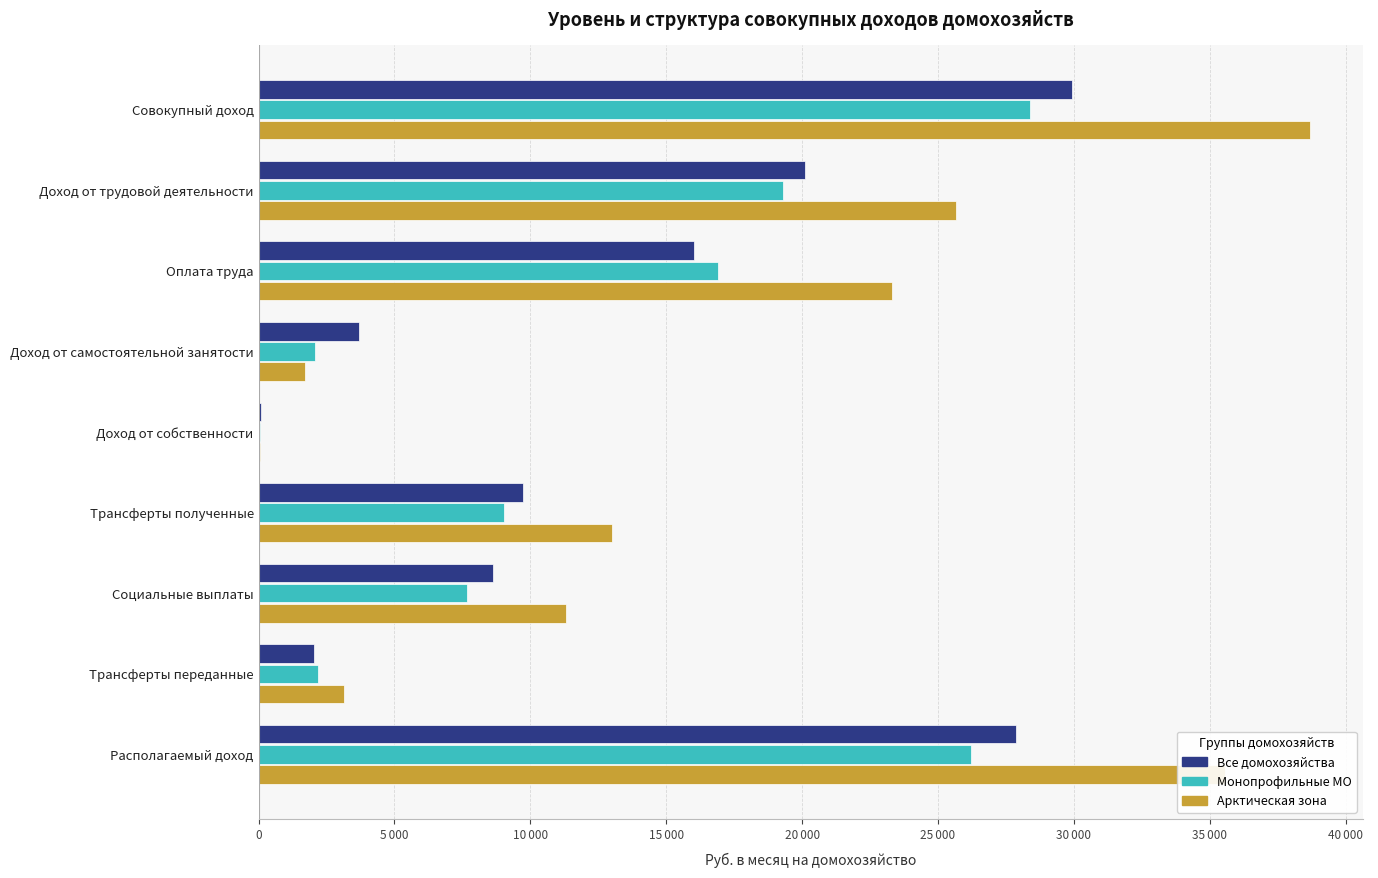

List the series in order of their peak value, highest first.

Арктическая зона, Все домохозяйства, Монопрофильные МО